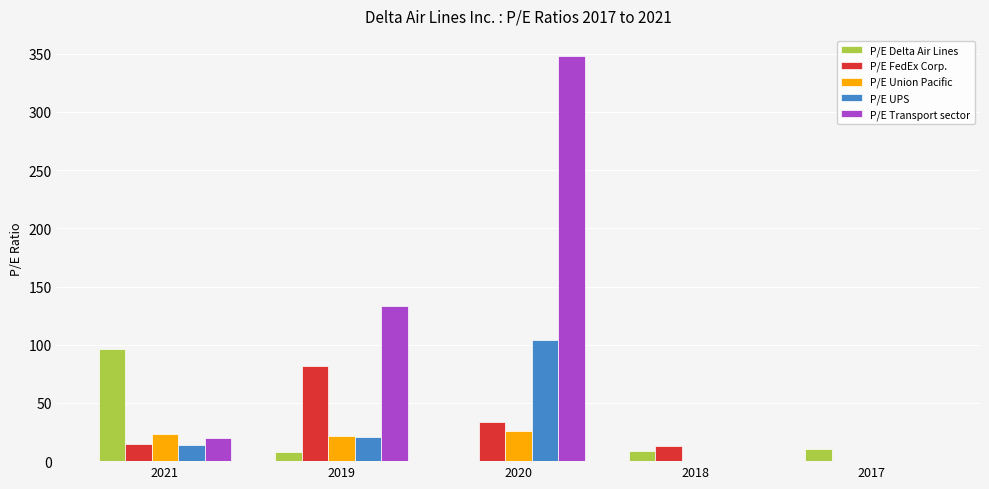

How many distinct data groups are displayed?

5